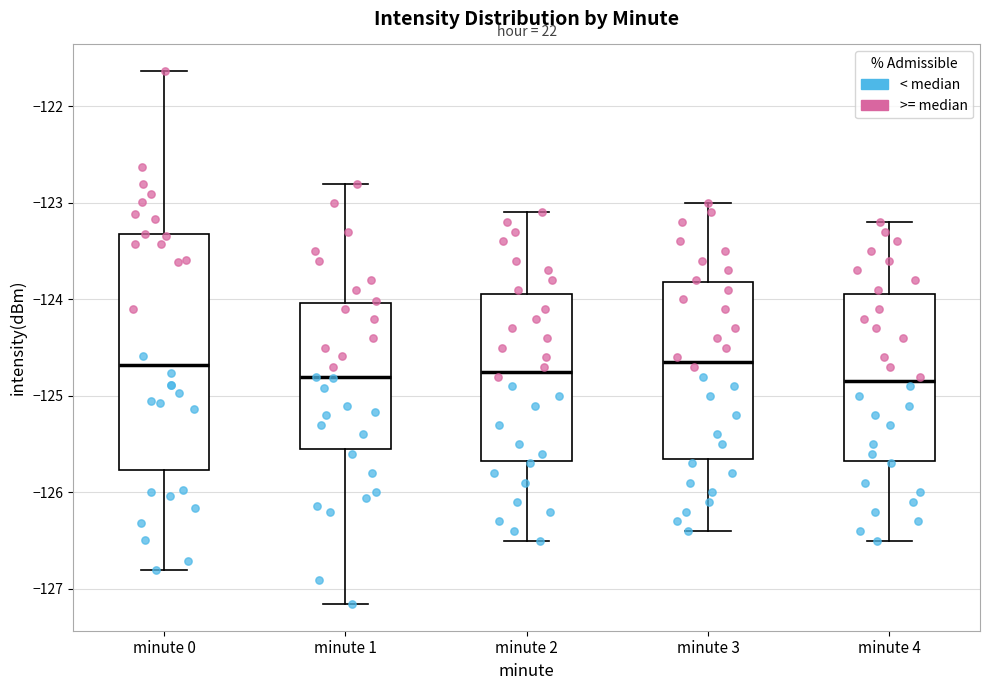

Reading left to right, transcribe this box plot: for each box, give where its median line is, the range the box spans, and where its two whiskers end, as read against the y-axis. The values are not printed on the chart, so give them approximately, as read against the axis.

minute 0: median -124.7, box -125.8 to -123.3, whiskers -126.8 to -121.6
minute 1: median -124.8, box -125.5 to -124.0, whiskers -127.2 to -122.8
minute 2: median -124.7, box -125.7 to -123.9, whiskers -126.5 to -123.1
minute 3: median -124.6, box -125.6 to -123.8, whiskers -126.4 to -123.0
minute 4: median -124.8, box -125.7 to -123.9, whiskers -126.5 to -123.2